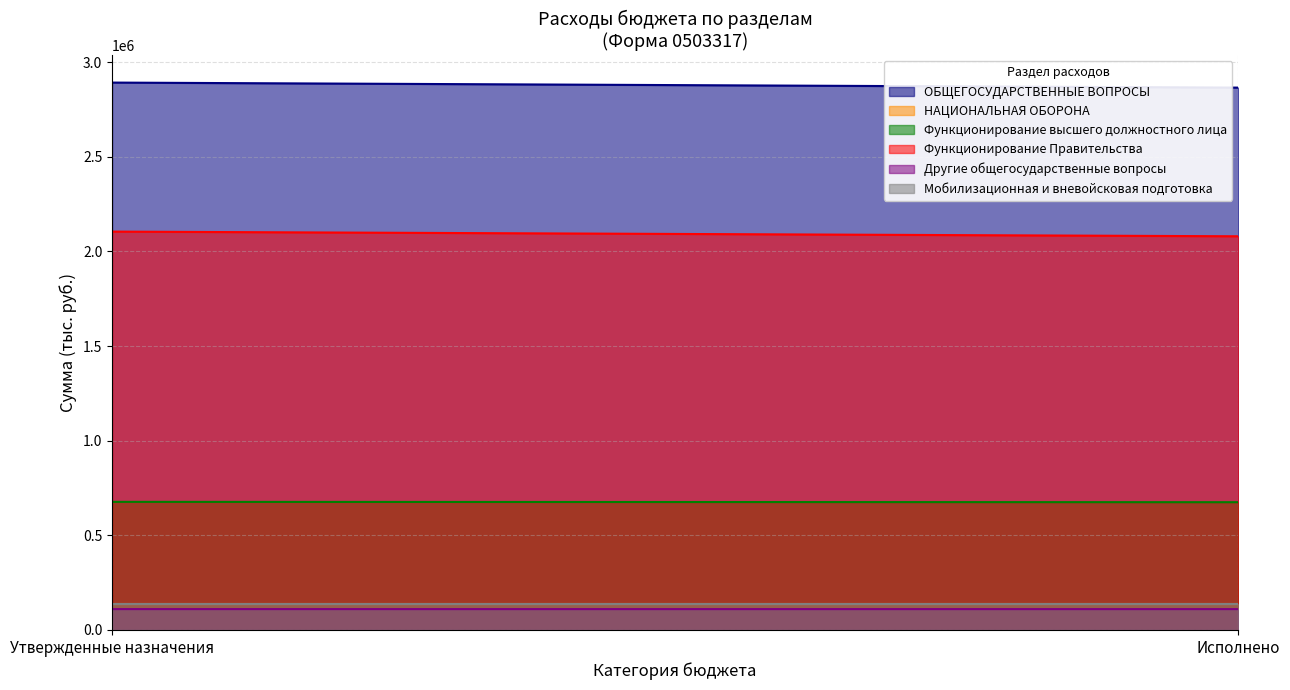

How many lines are shown in the chart?

6